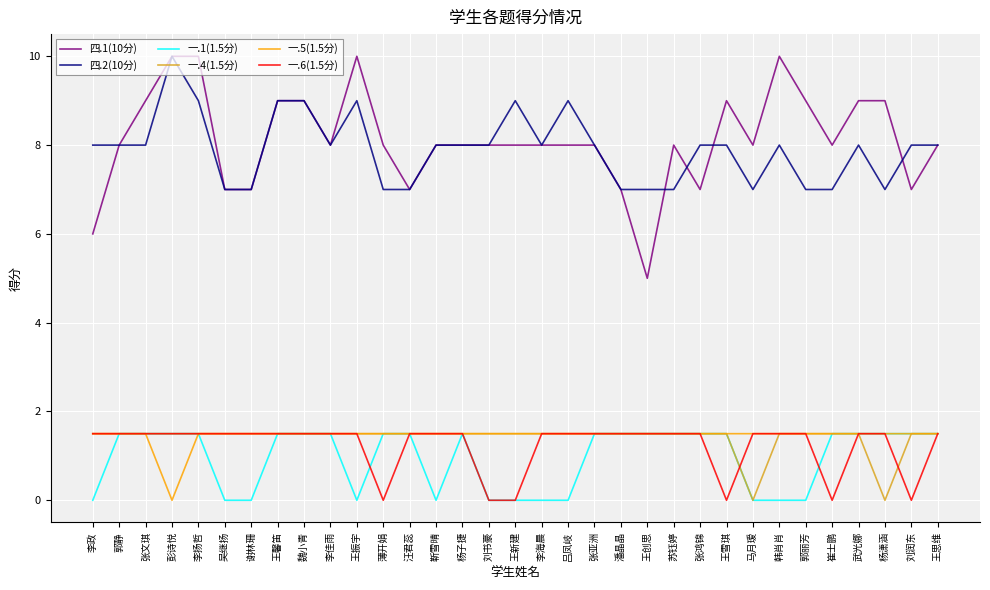

Is this an area chart (filled region under the line)?

No